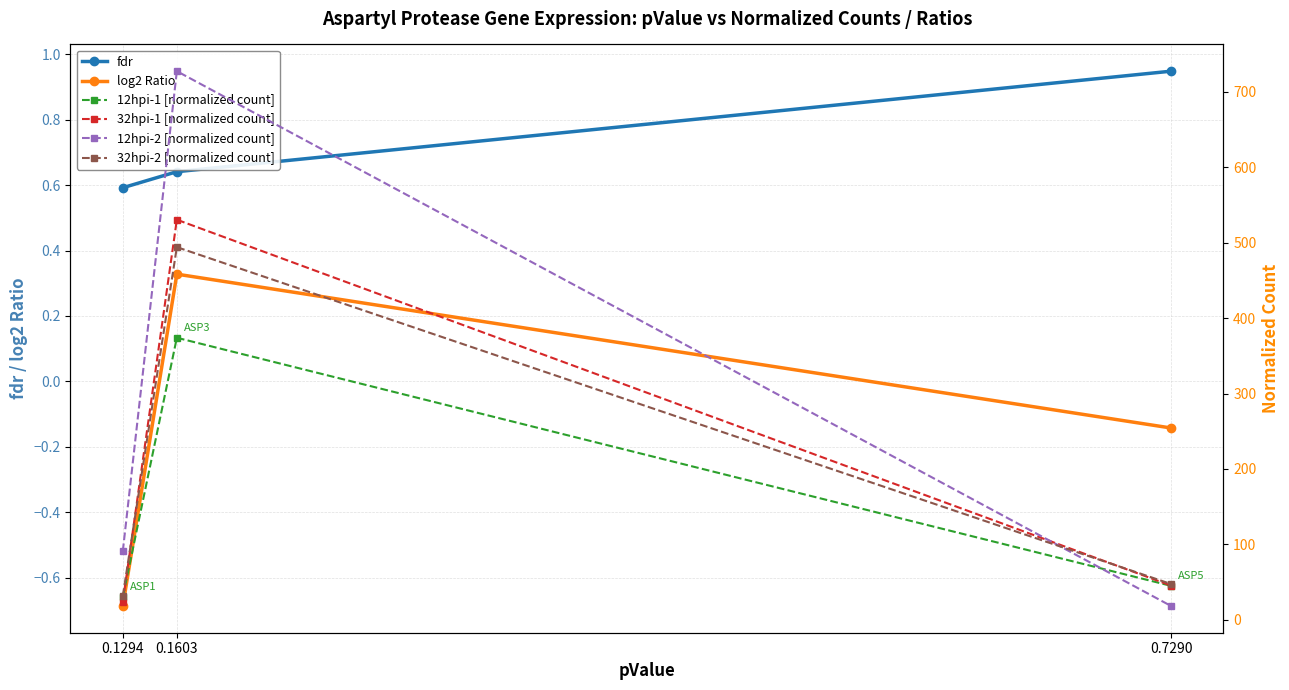

Which label corresponds to the smallest value in the chart?

0.1294